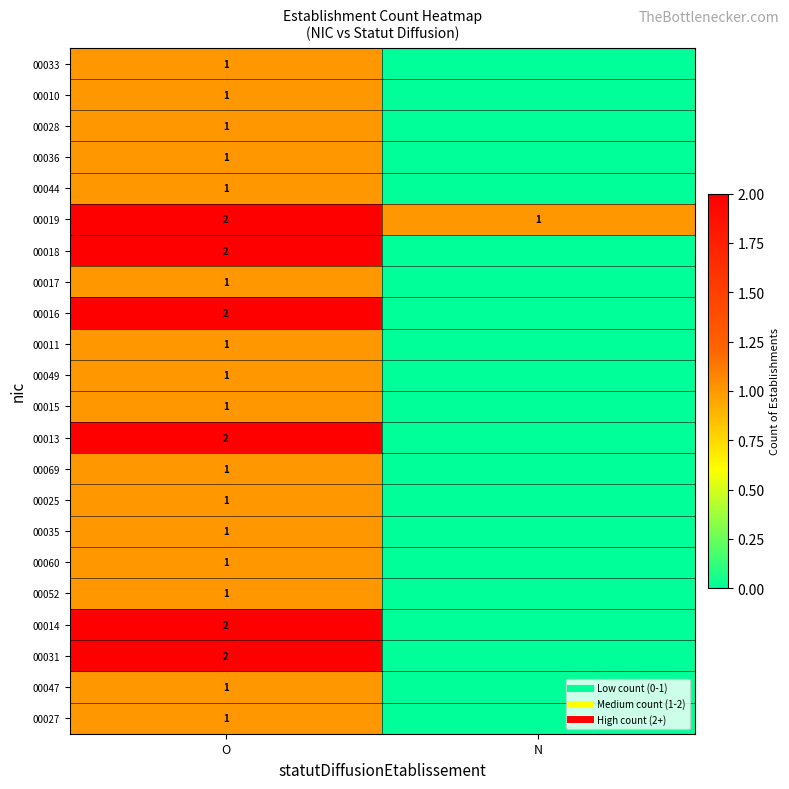

Which series has the largest range (max minus min)?

00018